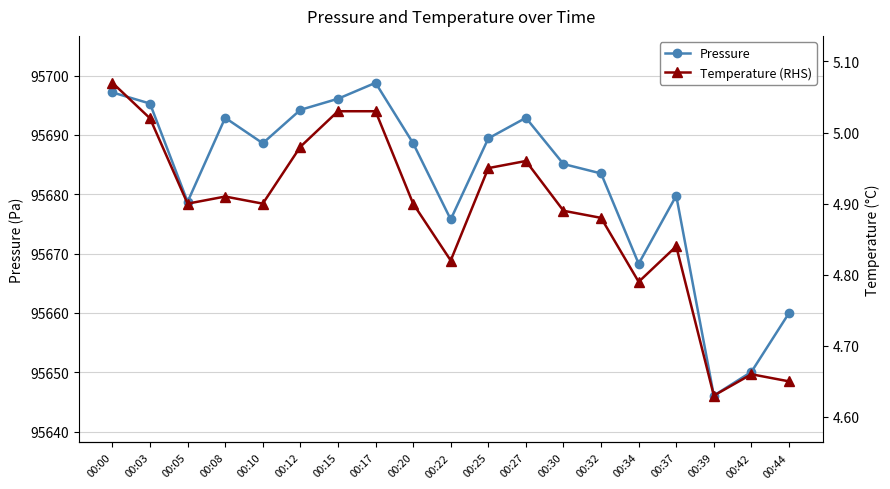

Count the number of categories in the chart.

19